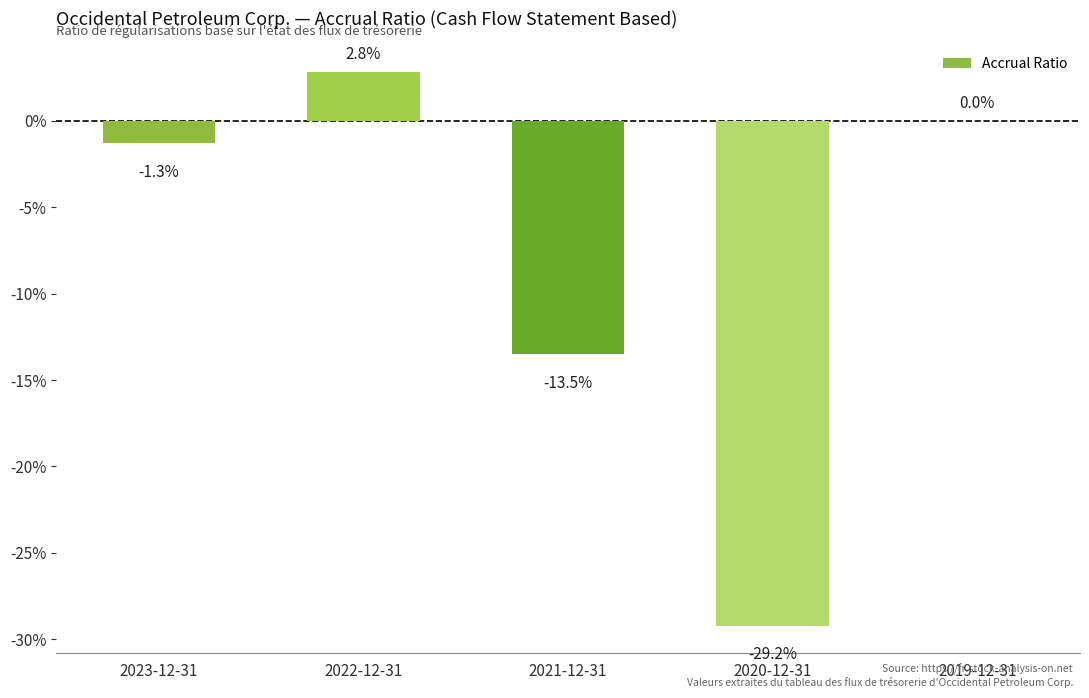

The value at 2020-12-31 is -0.3. True or false?

True